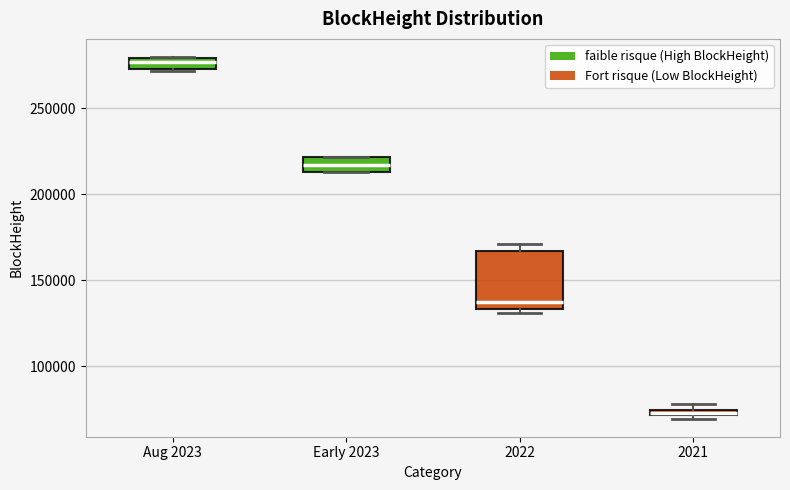

Where is the upper edge of the box for Early 2023 on the y-axis? The values are not printed on the chart, so give them approximately, as read against the axis.

220000